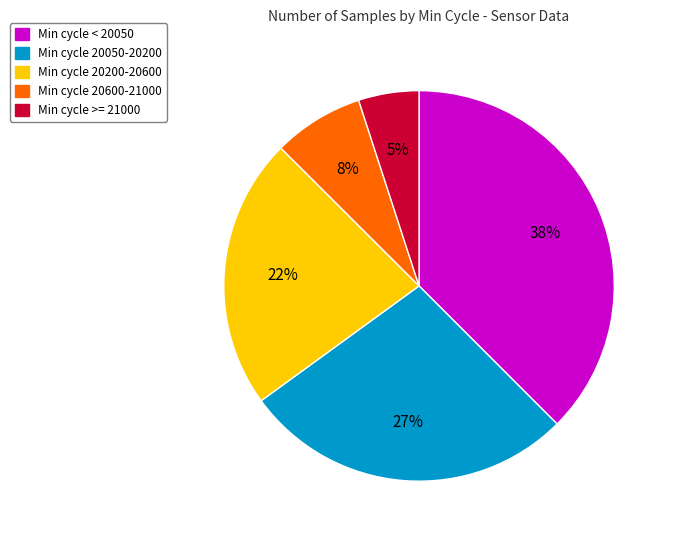

Which has a higher value, Min cycle >= 21000 or Min cycle < 20050?

Min cycle < 20050